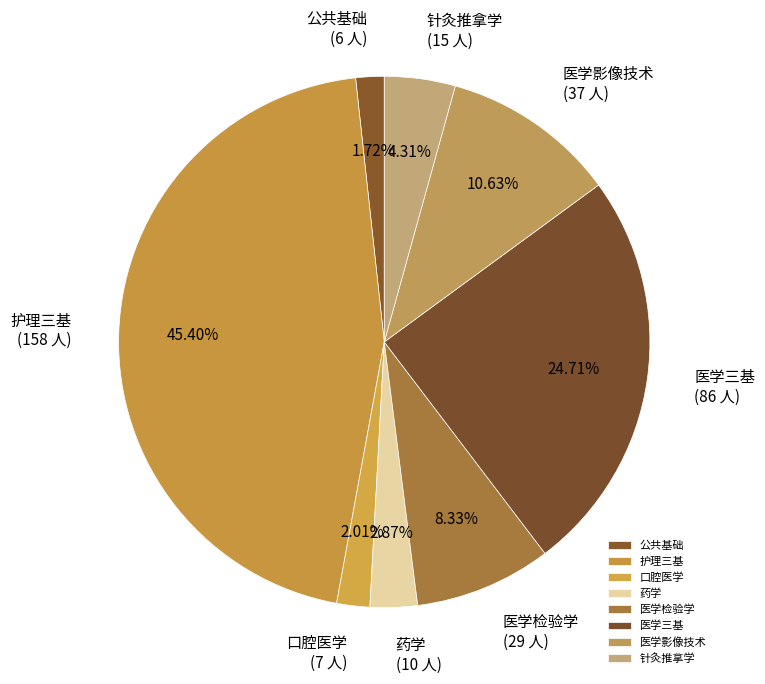

The 针灸推拿学 slice represents 17% of the pie. True or false?

False